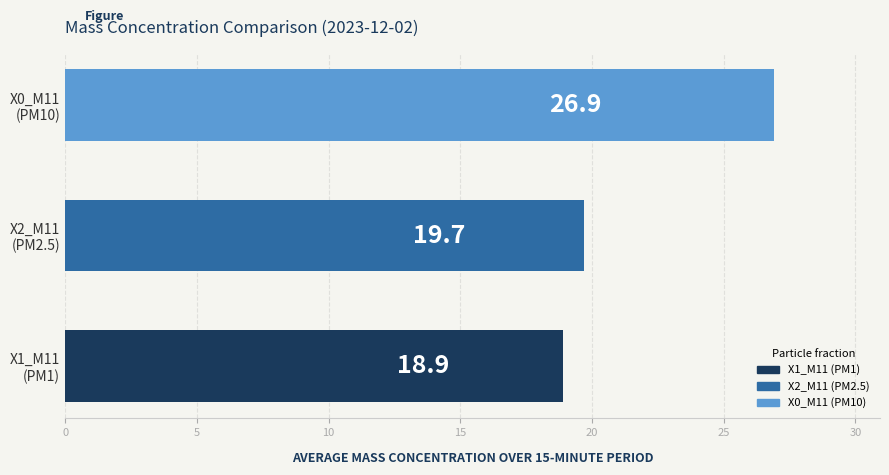

What is the greatest value displayed?

26.9